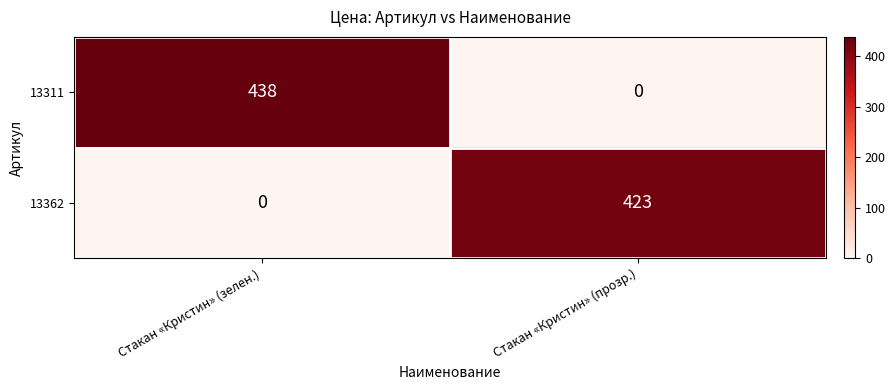

Reading left to right, extract all data points from this chart.

13311: 438	0
13362: 0	423